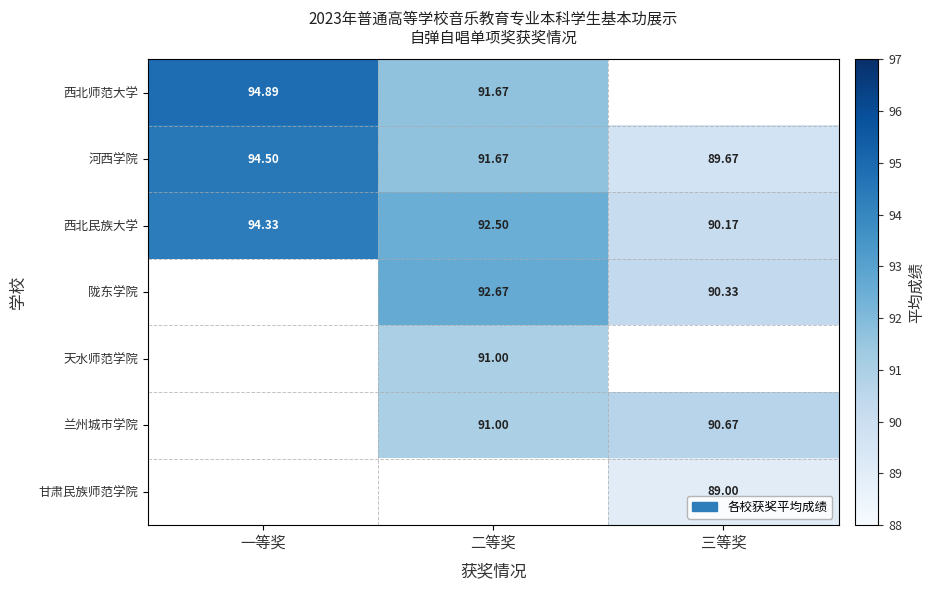

True or false: 兰州城市学院 has a value of 91.0 at 二等奖.

True